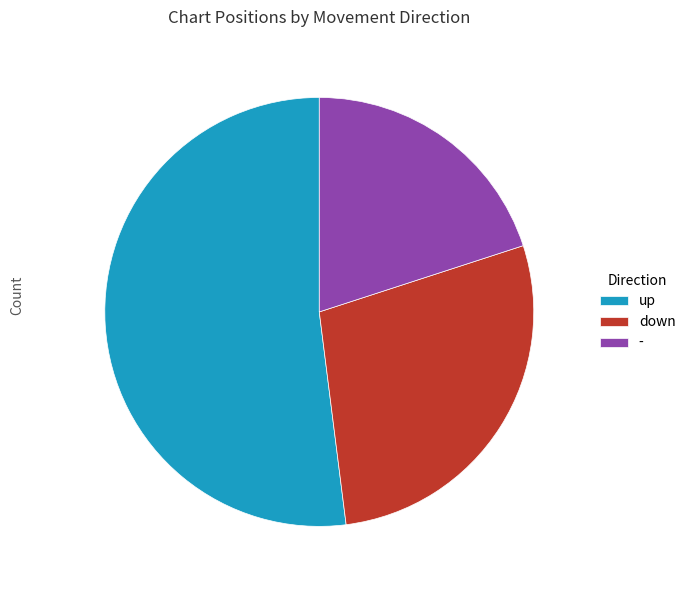

Rank the categories by value from highest to lowest.

up, down, -